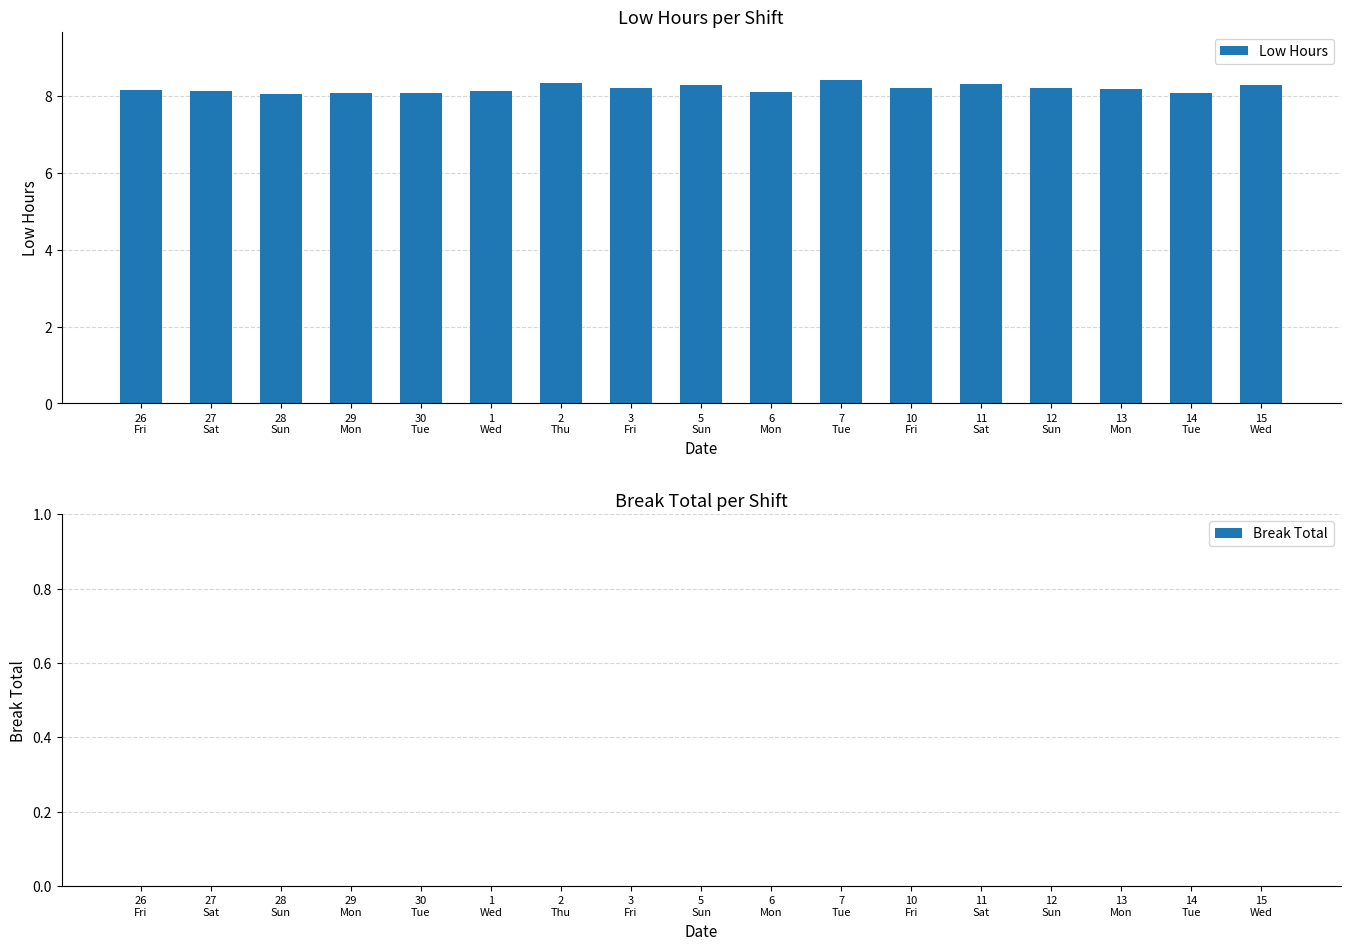

What is the greatest value displayed?

8.4